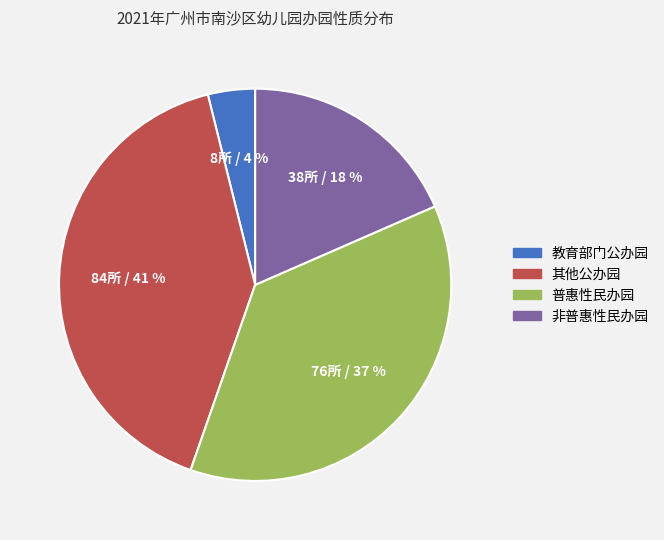

Do 其他公办园 and 非普惠性民办园 together represent more than half of the pie?

Yes